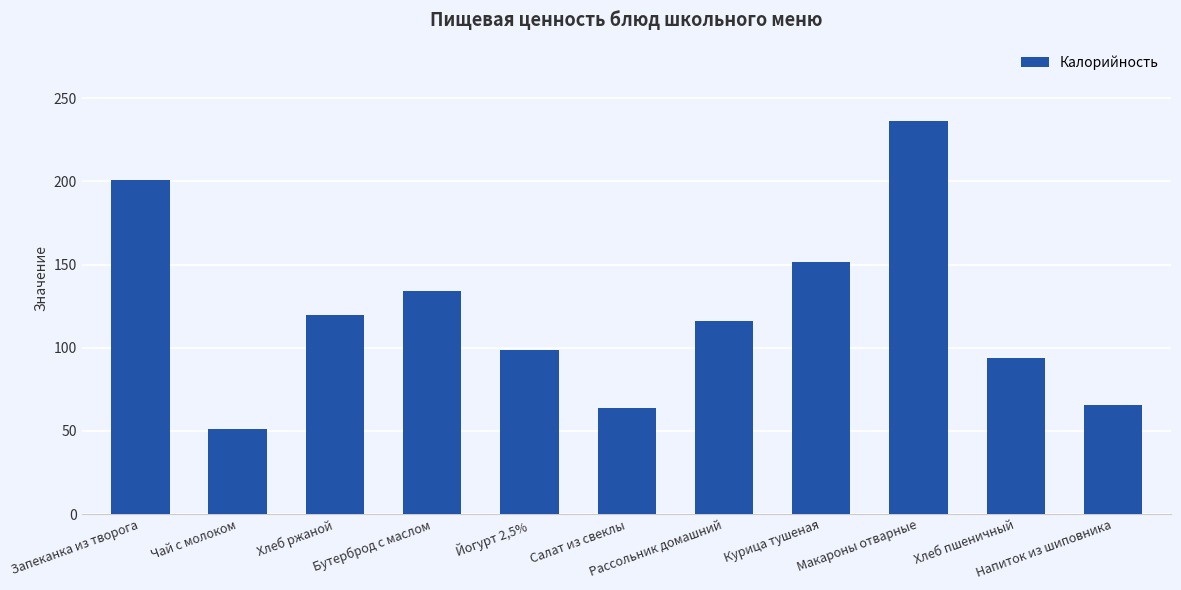

Reading right to left, extract all data points from this chart.

Напиток из шиповника=65.4	Хлеб пшеничный=93.8	Макароны отварные=236.2	Курица тушеная=151.6	Рассольник домашний=116.1	Салат из свеклы=63.7	Йогурт 2,5%=98.8	Бутерброд с маслом=134.3	Хлеб ржаной=119.6	Чай с молоком=50.9	Запеканка из творога=200.8